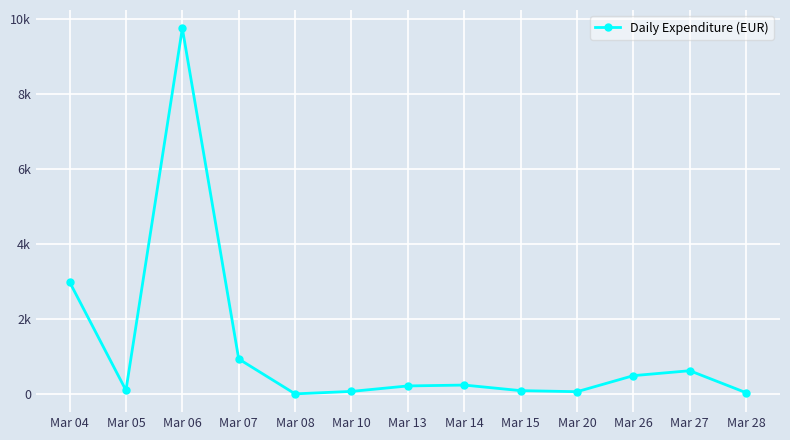

Does the chart have visible grid lines?

Yes